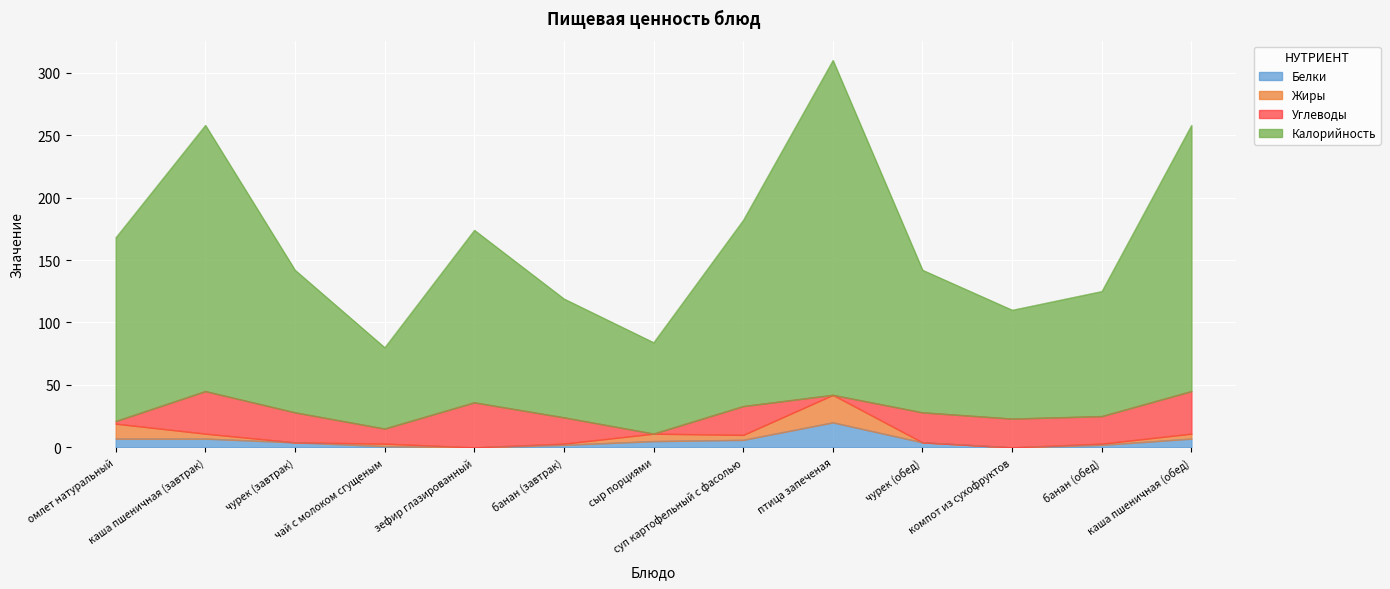

True or false: Калорийность has more than 1 points higher than both neighbors.

True